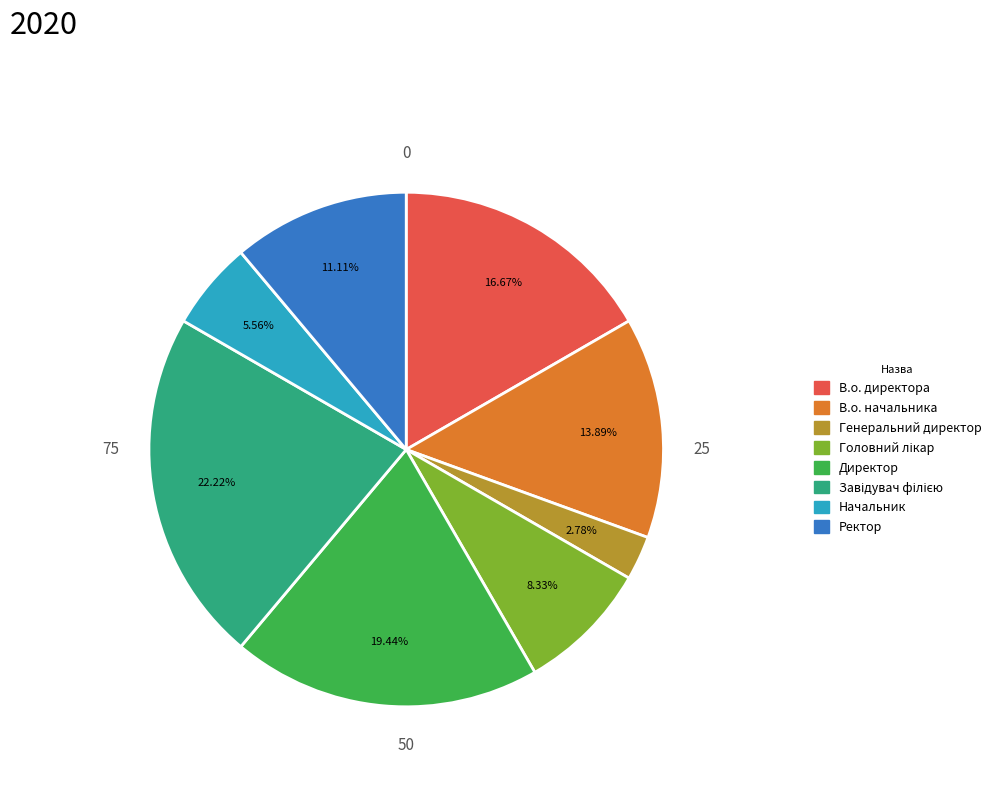

Is the sum of В.о. директора and Ректор greater than half?

No